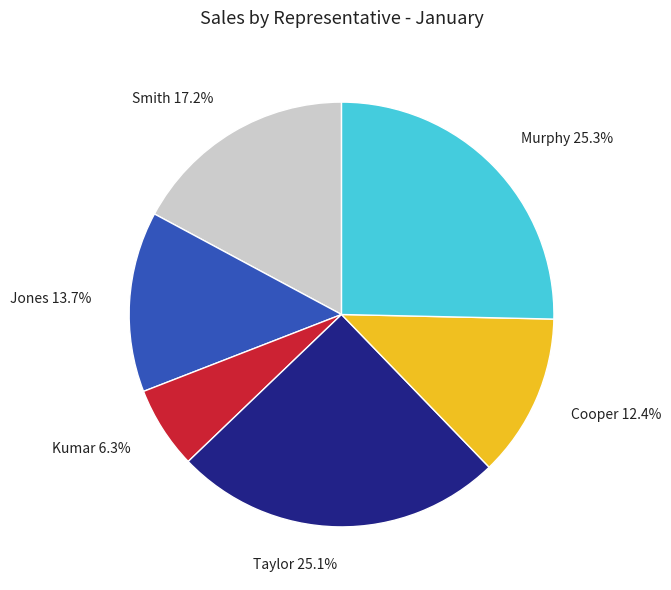

Between Taylor 25.1% and Smith 17.2%, which is larger?

Taylor 25.1%